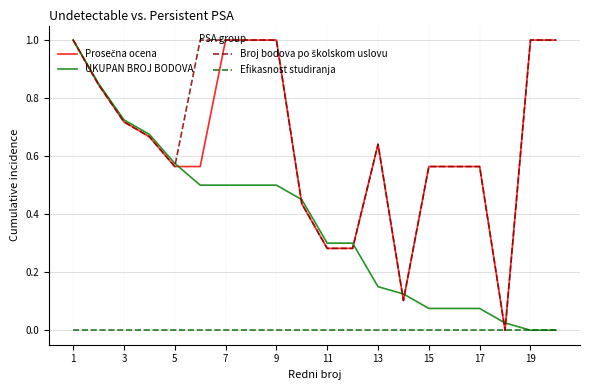

How many lines are shown in the chart?

4